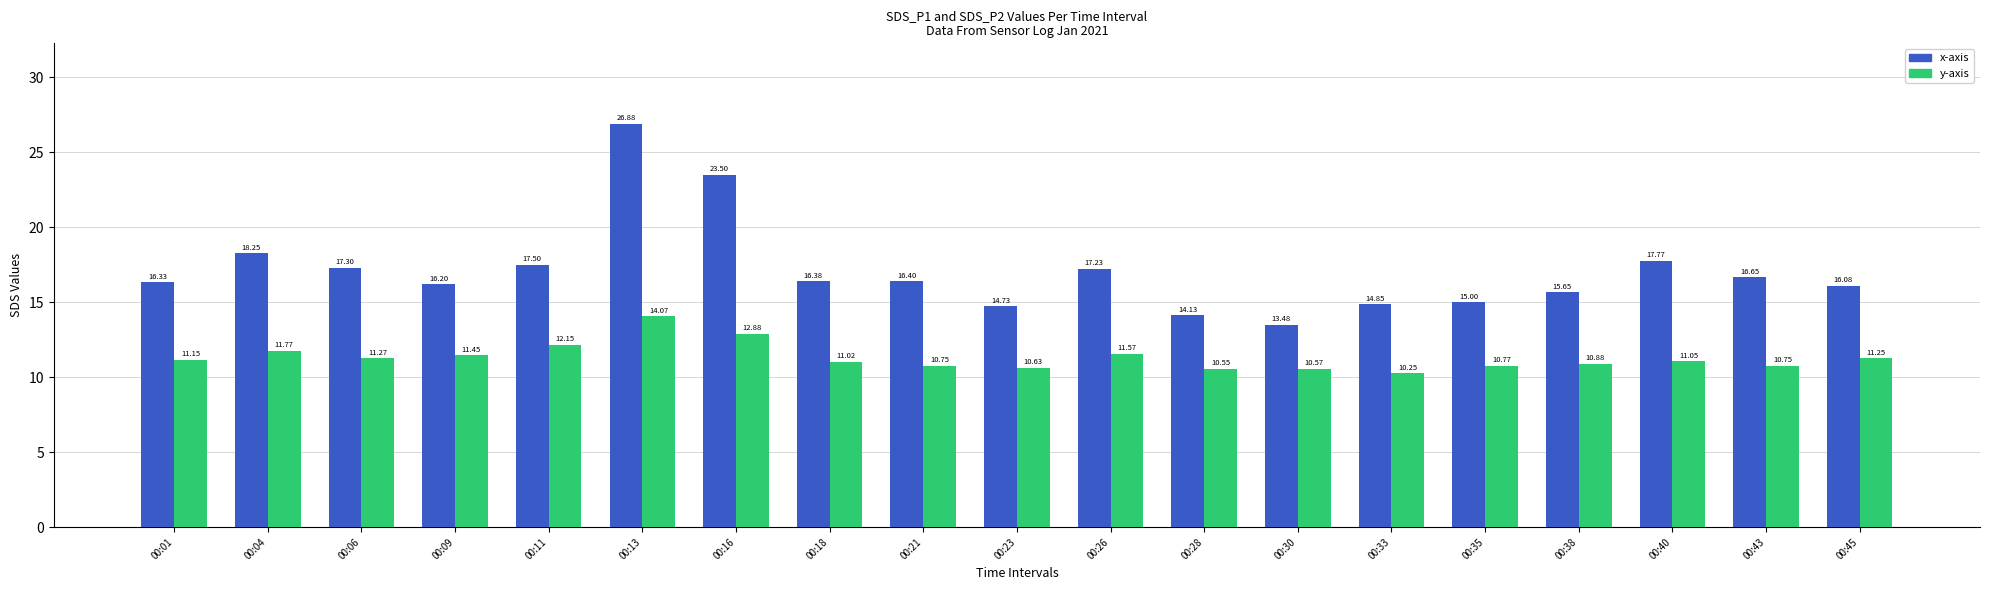

At which label is y-axis closest to 12?

00:11